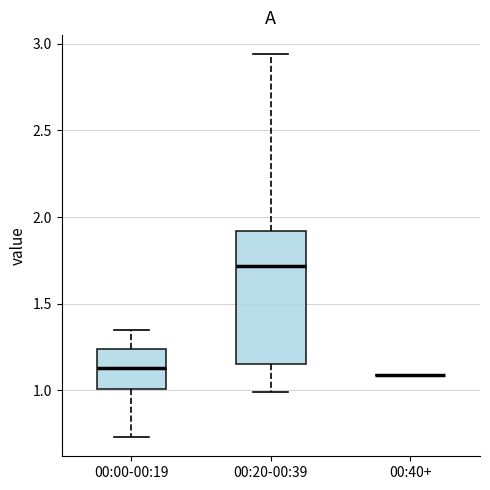

Reading left to right, transcribe this box plot: for each box, give where its median line is, the range the box spans, and where its two whiskers end, as read against the y-axis. The values are not printed on the chart, so give them approximately, as read against the axis.

00:00-00:19: median 1.15, box 1.00 to 1.25, whiskers 0.75 to 1.35
00:20-00:39: median 1.70, box 1.15 to 1.90, whiskers 1.00 to 2.95
00:40+: box collapsed to a line at 1.10, whiskers 1.10 to 1.10